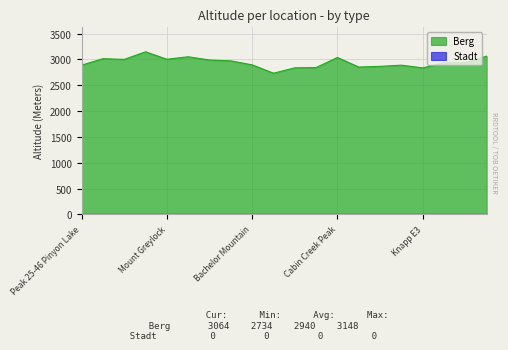

Where does the data first go above 2939?

Sherman Peak